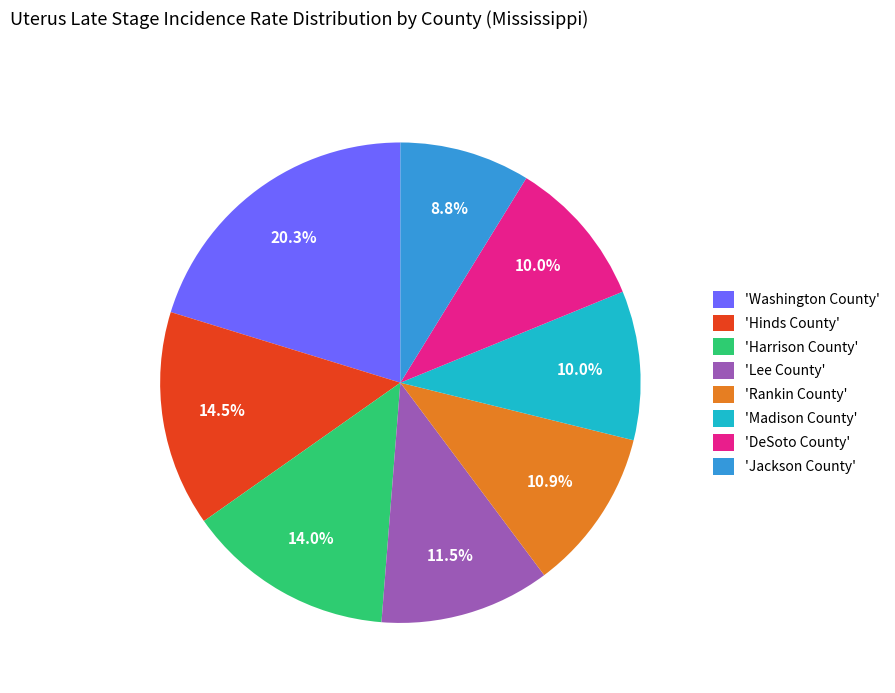

Do 'Hinds County' and 'Harrison County' together represent more than half of the pie?

No